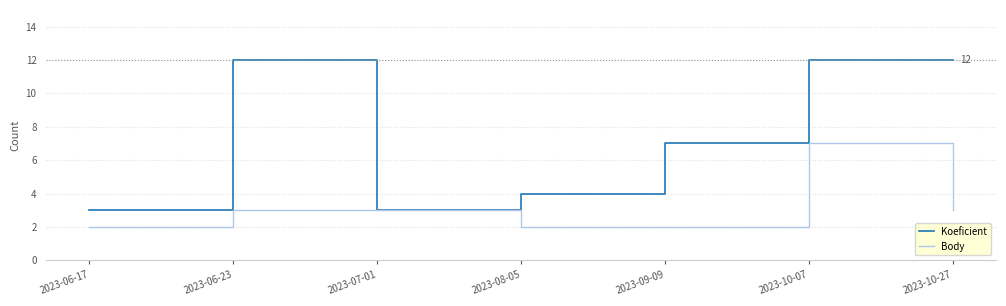

What is the difference between the maximum and second lowest values in the Koeficient series?

9